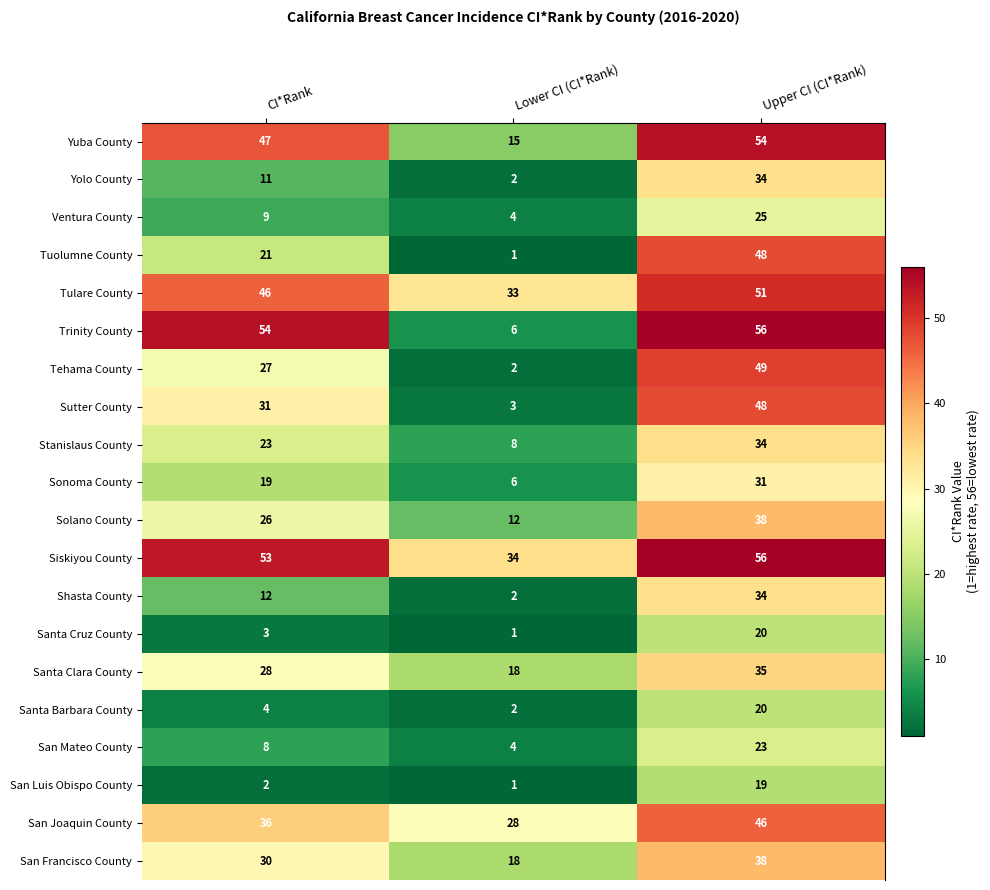

Which label corresponds to the largest value in the chart?

Upper CI (CI*Rank)